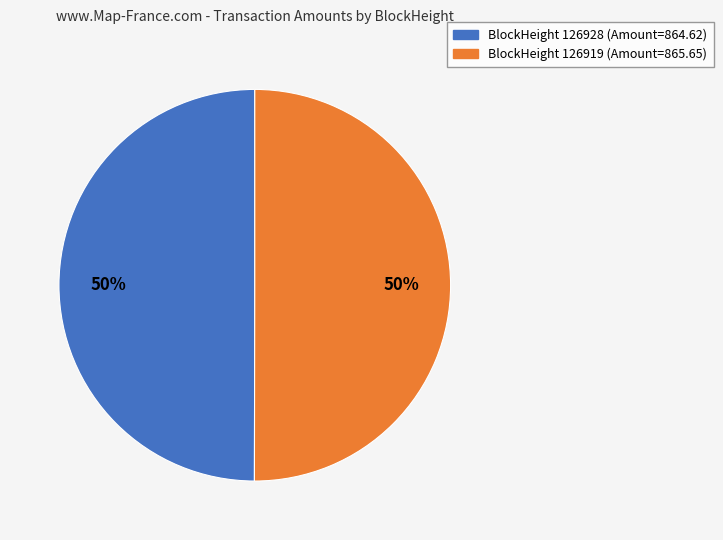

Count the number of slices in the pie.

2